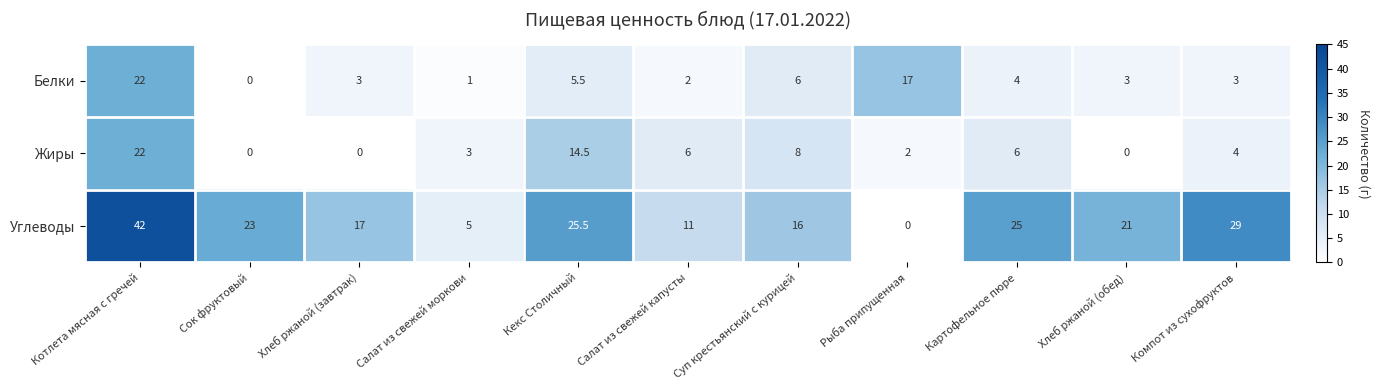

At Хлеб ржаной (завтрак), list the series in order from smallest to largest.

Жиры, Белки, Углеводы